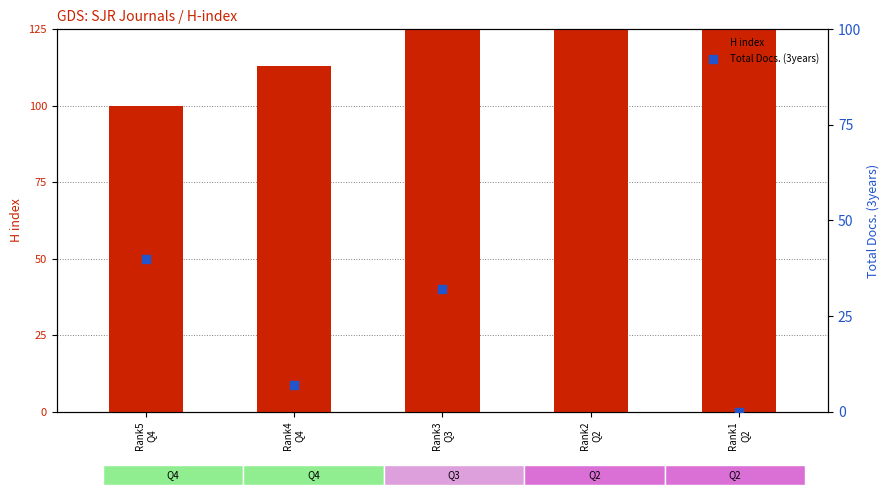

Is the value of Total Docs. (3years) at Rank3
Q3 greater than the value of H index at Rank2
Q2?

No